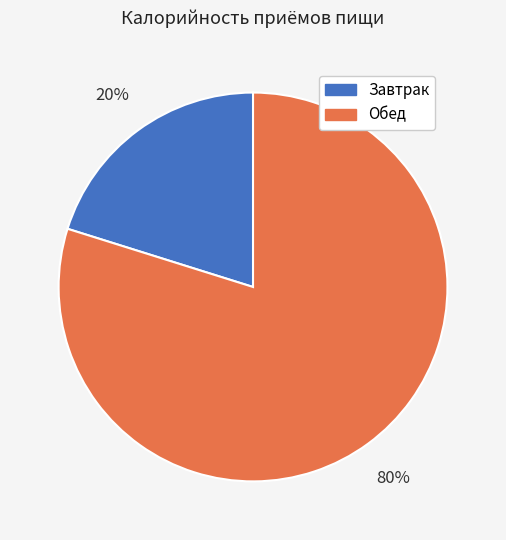

Is Завтрак the majority of the pie?

No